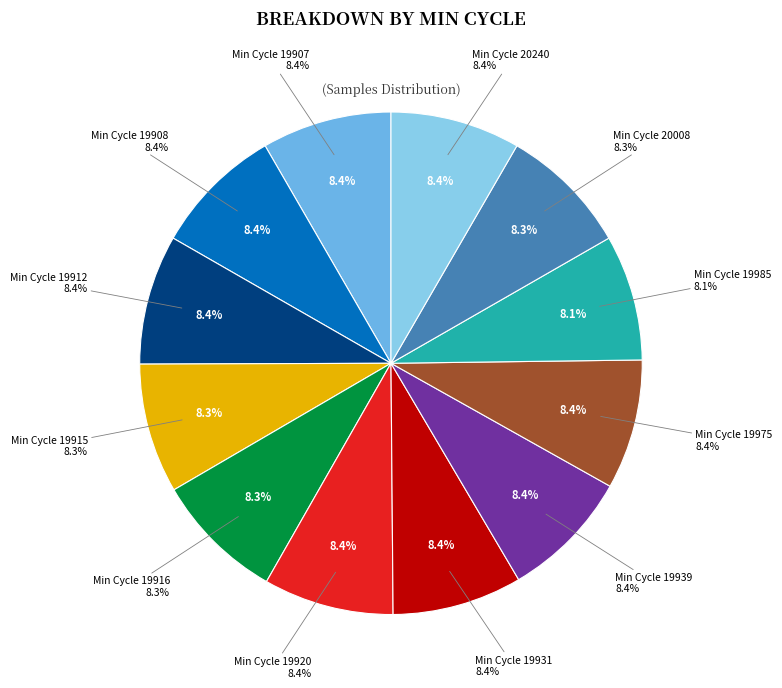

Is it true that 20240 is 8% of the pie?

True